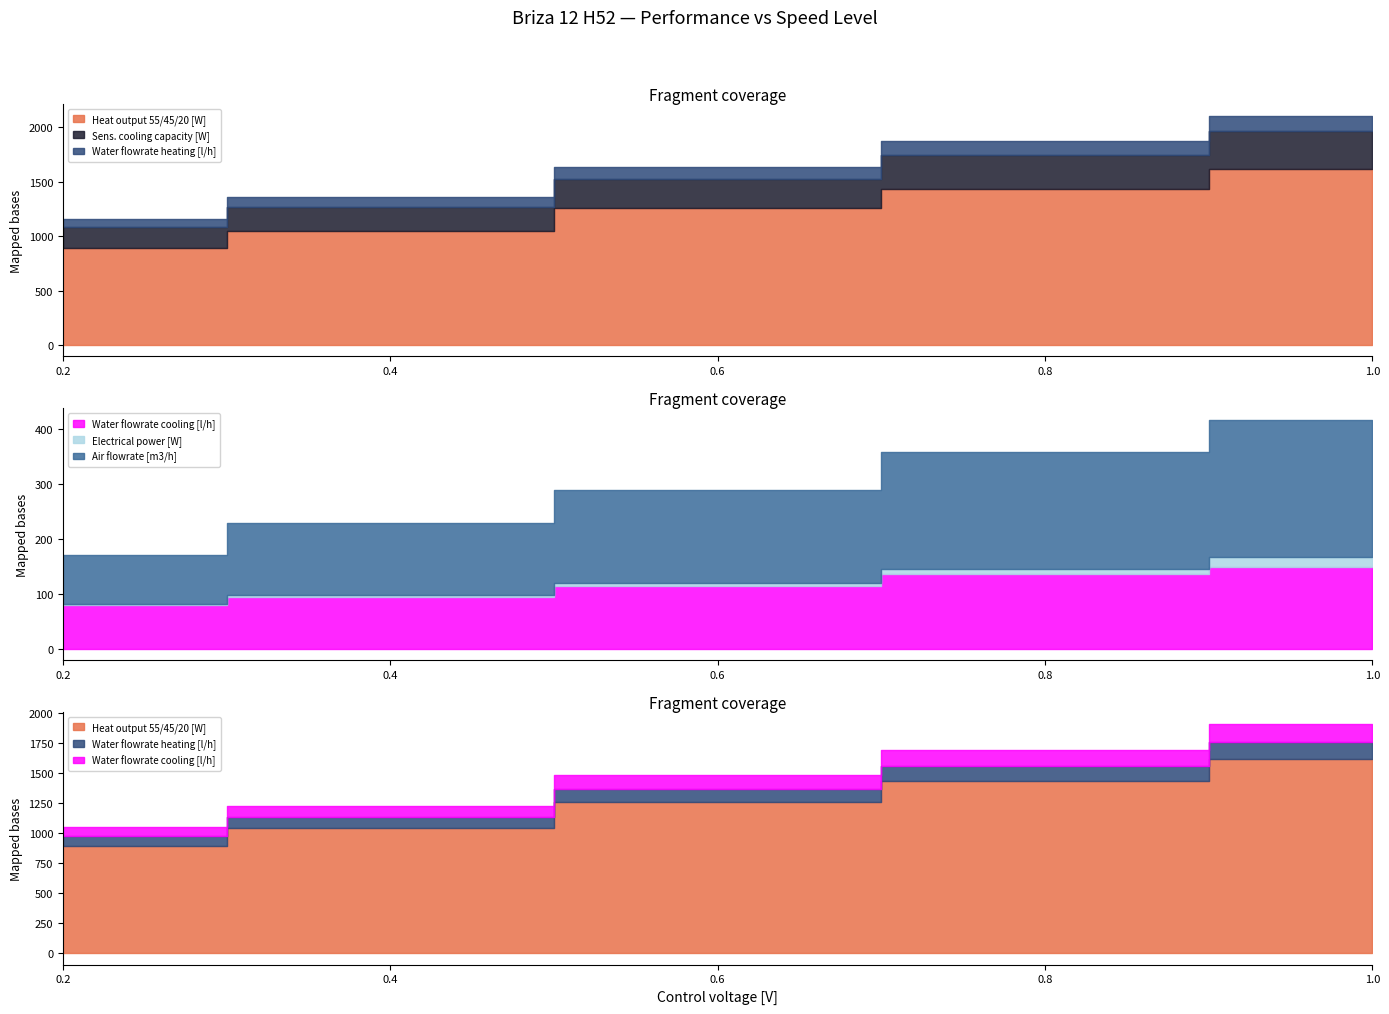

Reading left to right, extract all data points from this chart.

Heat output 55/45/20 [W]: 0.2=894.4	0.4=1044.1	0.6=1258.0	0.8=1431.6	1.0=1620.4
Sens. cooling capacity [W]: 0.2=186.8	0.4=222.0	0.6=266.3	0.8=316.8	1.0=348.9
Water flowrate heating [l/h]: 0.2=77.0	0.4=90.0	0.6=108.0	0.8=123.0	1.0=139.0
Water flowrate cooling [l/h]: 0.2=80.0	0.4=95.0	0.6=114.0	0.8=136.0	1.0=150.0
Electrical power [W]: 0.2=2.0	0.4=3.2	0.6=5.5	0.8=9.6	1.0=16.8
Air flowrate [m3/h]: 0.2=89.0	0.4=130.0	0.6=169.0	0.8=212.0	1.0=250.0